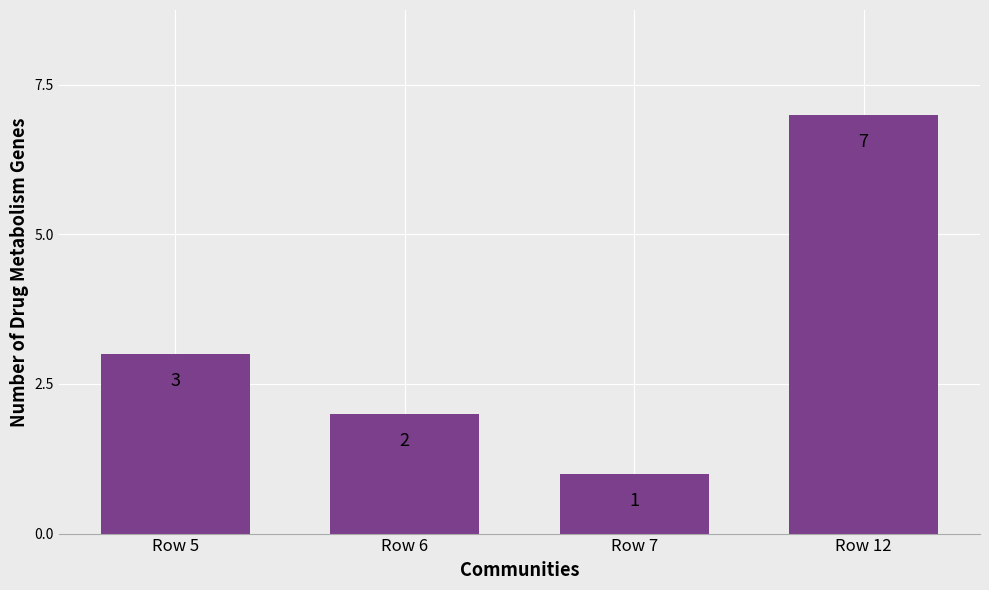

What is the difference between the values at Row 12 and Row 7?

6